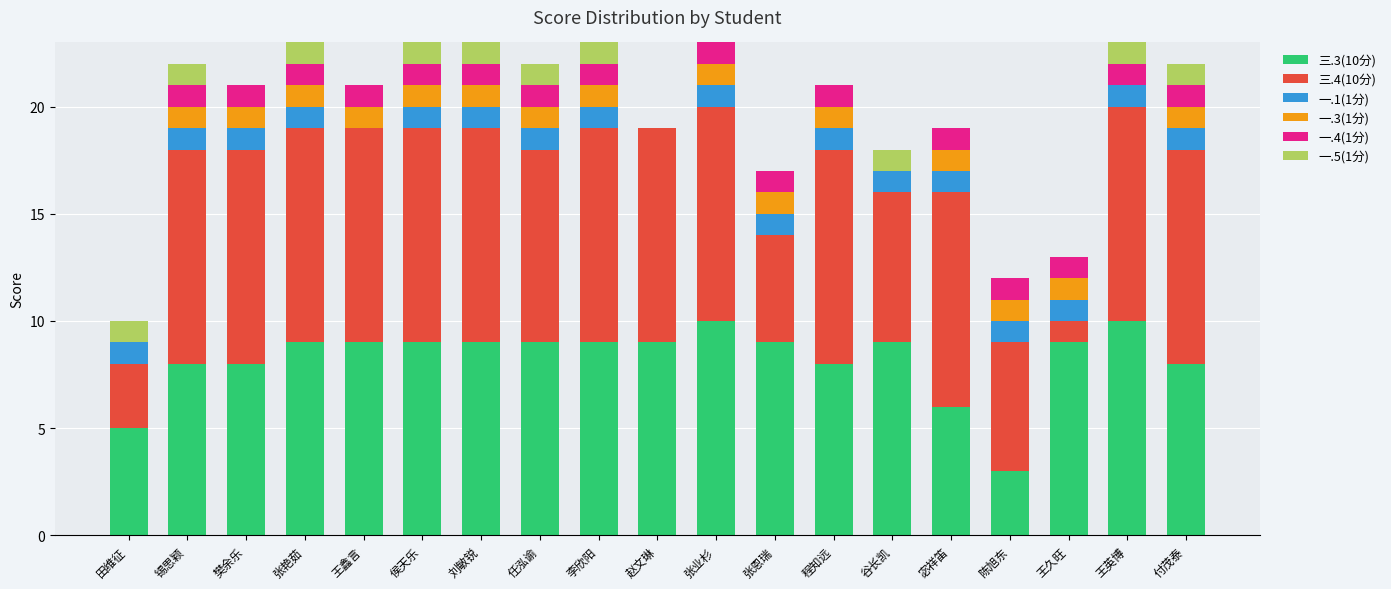

What is the total value across all series at 王鑫言?

21